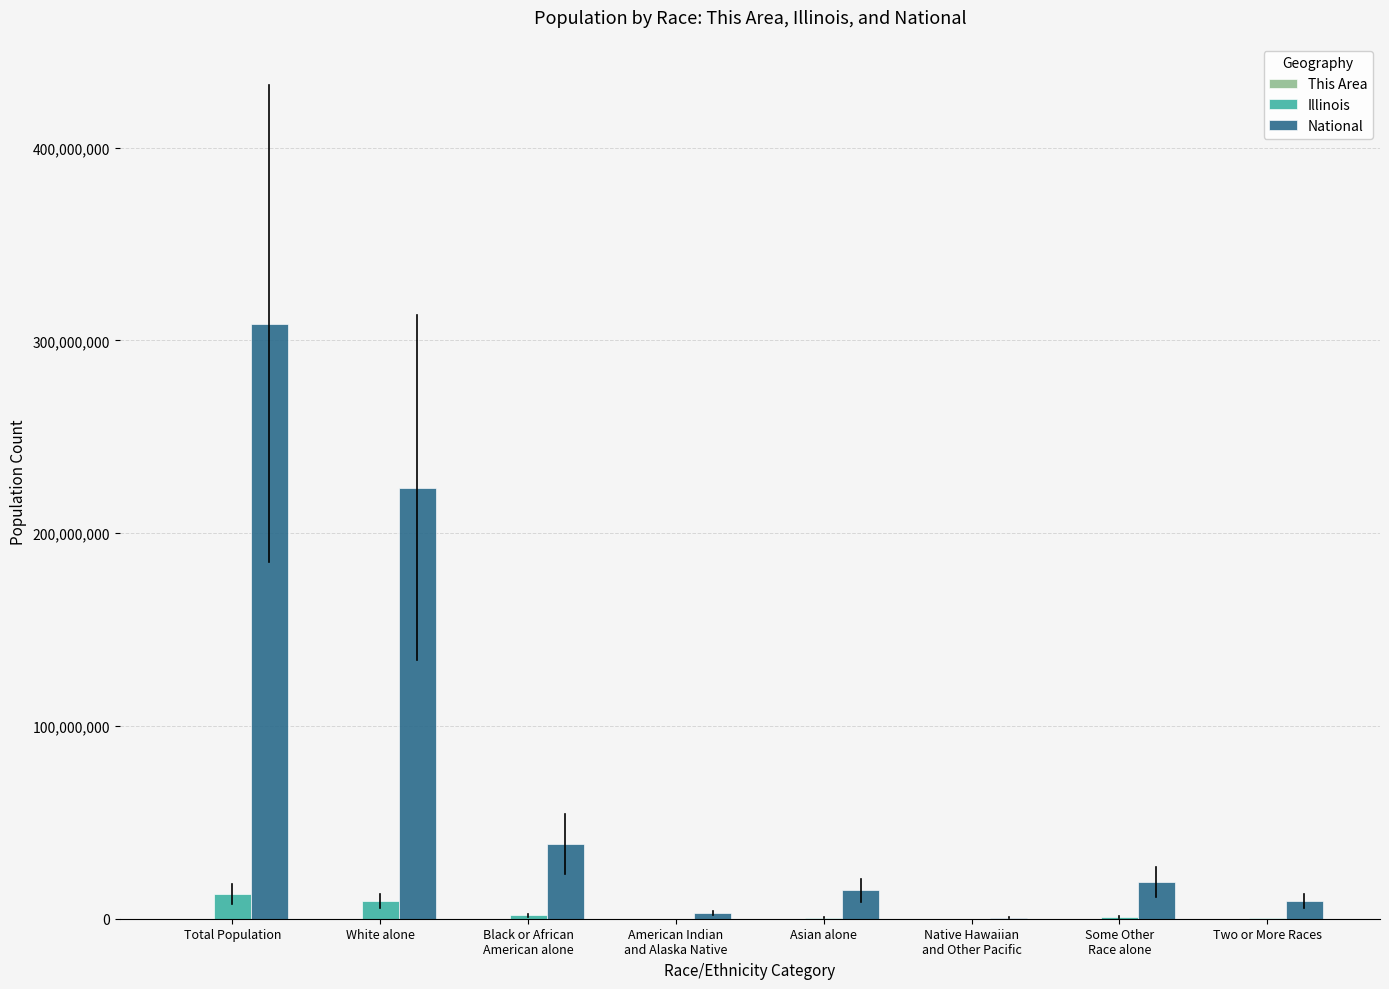

Between White alone and Asian alone, which series saw the biggest shift?

National